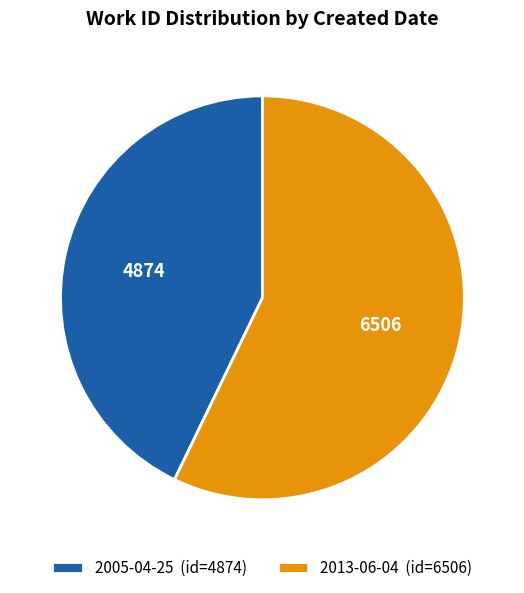

What is the ratio of the value at 2005-04-25 to the value at 2013-06-04?

0.7